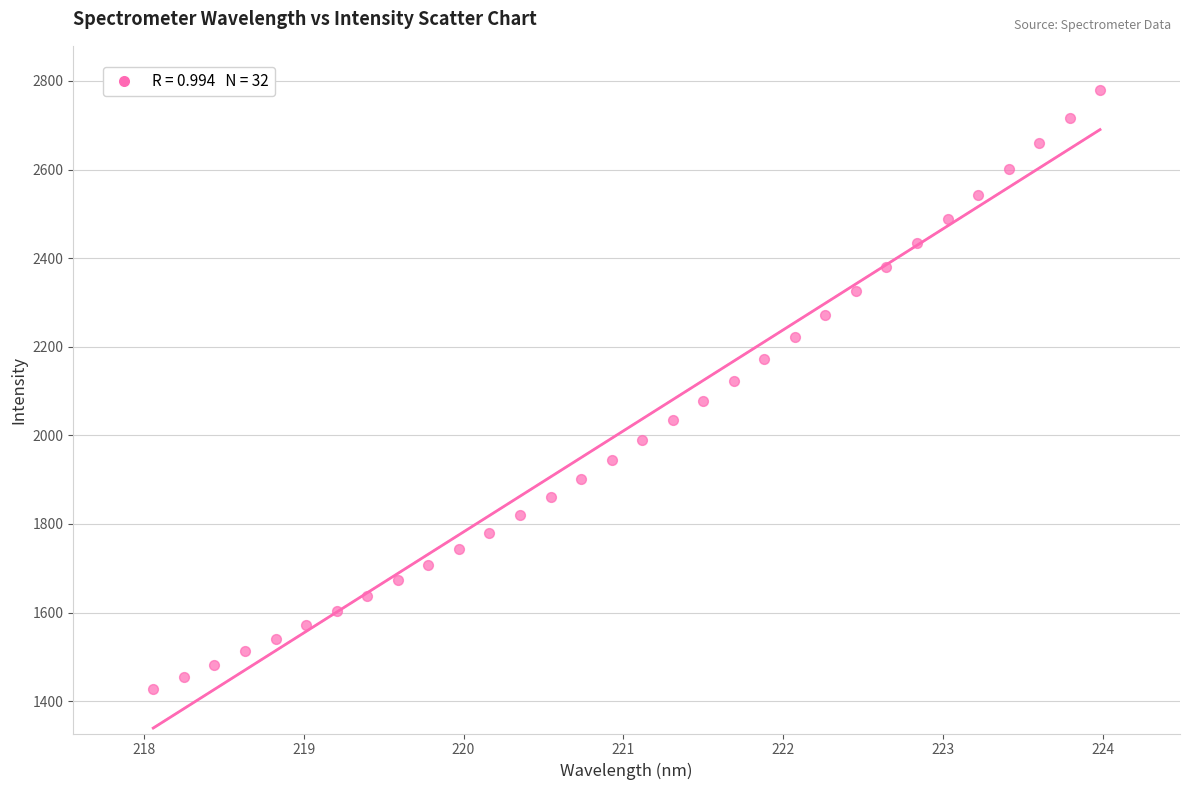

What is the range of Y values (max minus min)?

1352.4